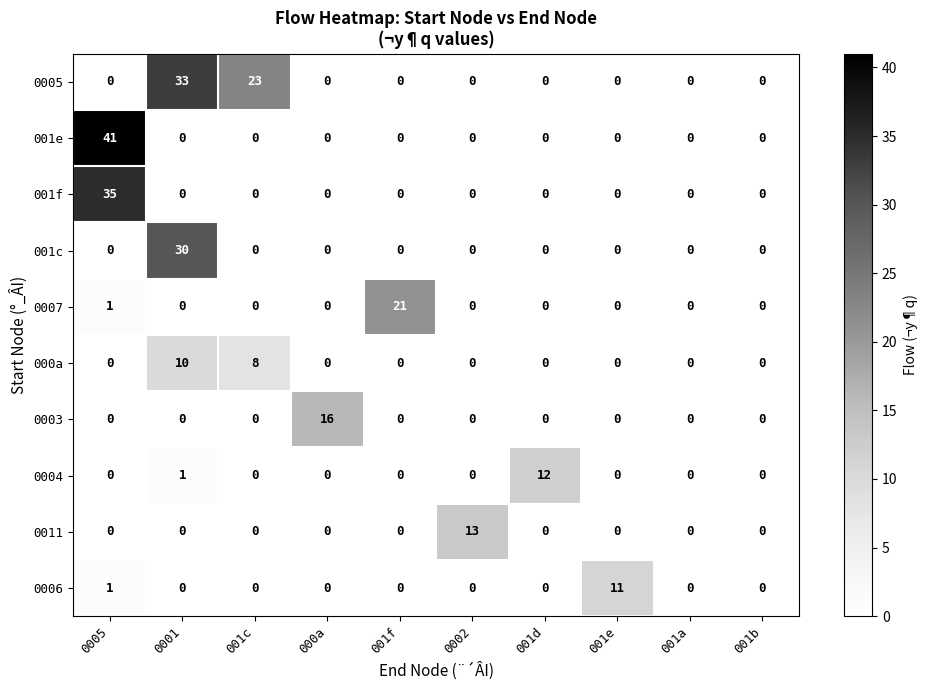

List the series in order of their peak value, highest first.

001e, 001f, 0005, 001c, 0007, 0003, 0011, 0004, 0006, 000a